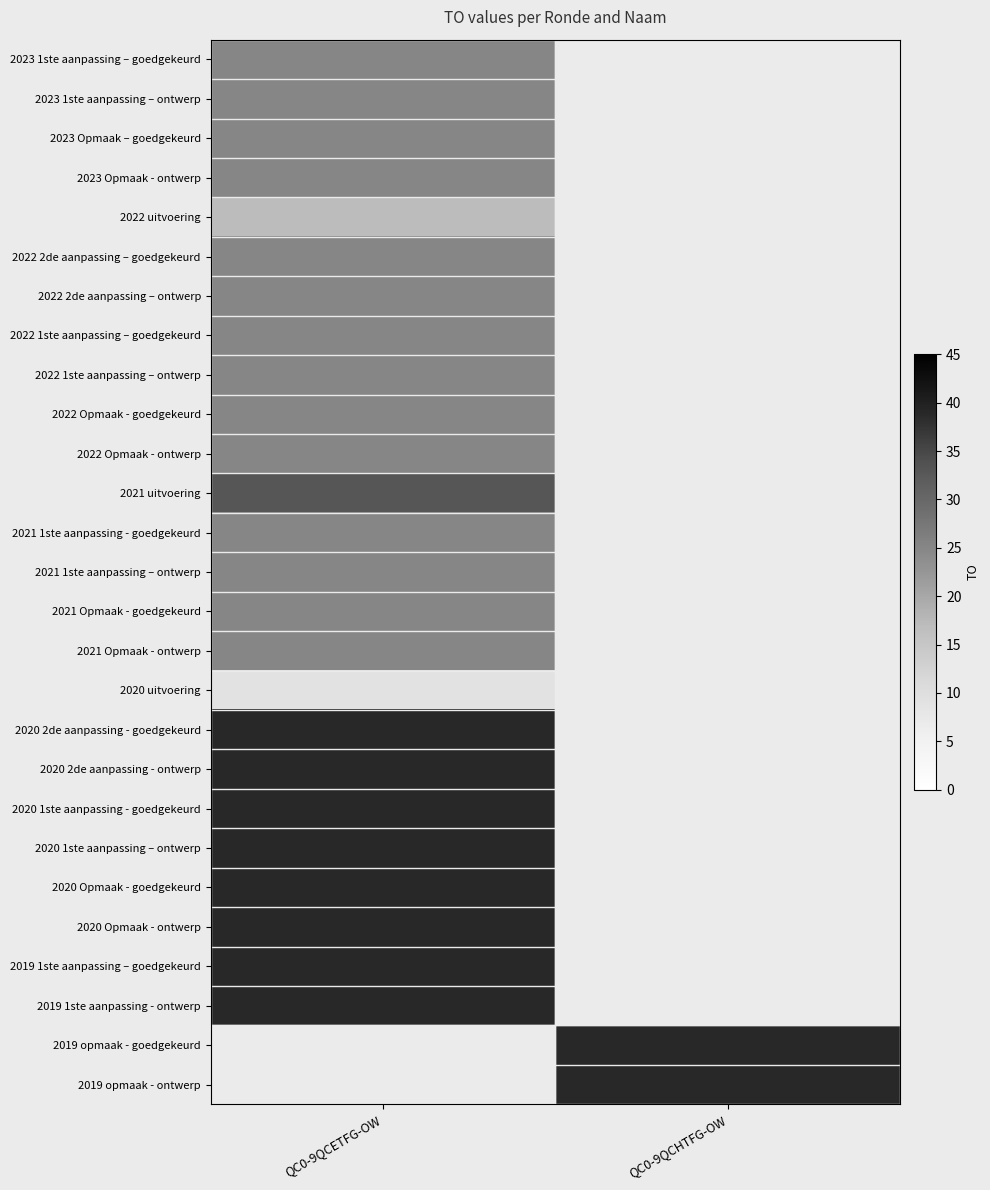

The 2019 1ste aanpassing - ontwerp series shows 68.7 at QC0-9QCETFG-OW. True or false?

False